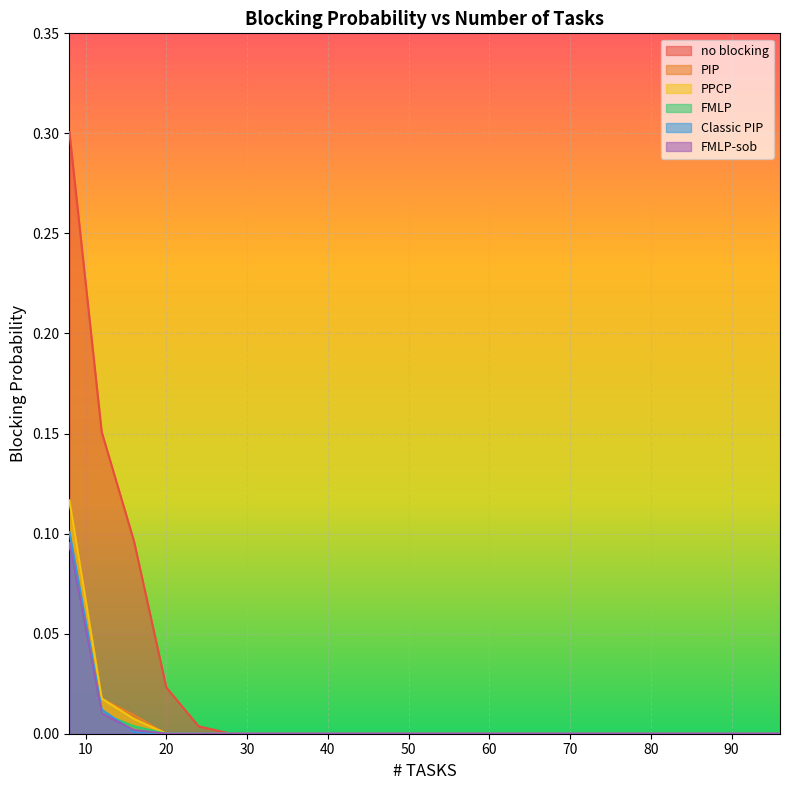

How many lines are shown in the chart?

6